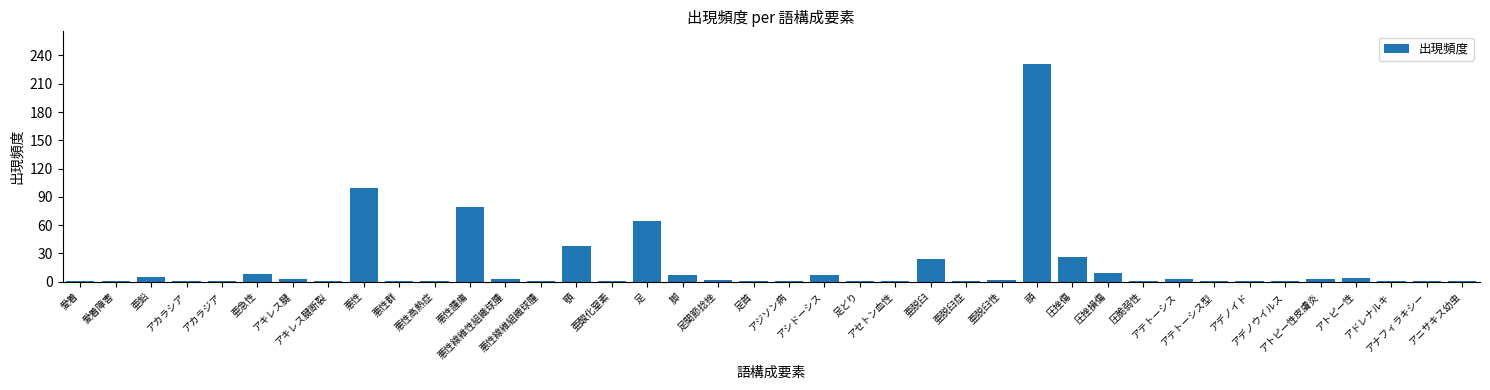

How many bars are there in total?

40